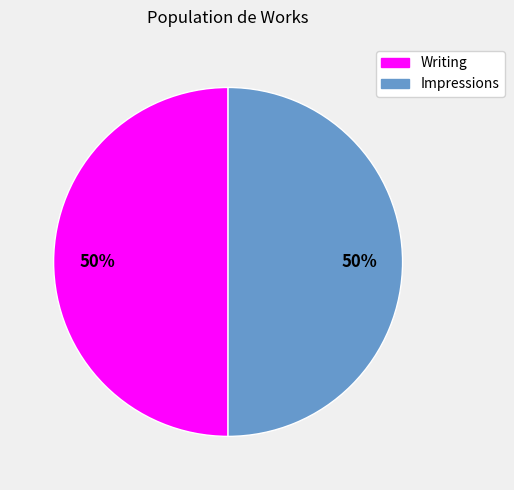

Combined, do Impressions and Writing account for over 50%?

Yes